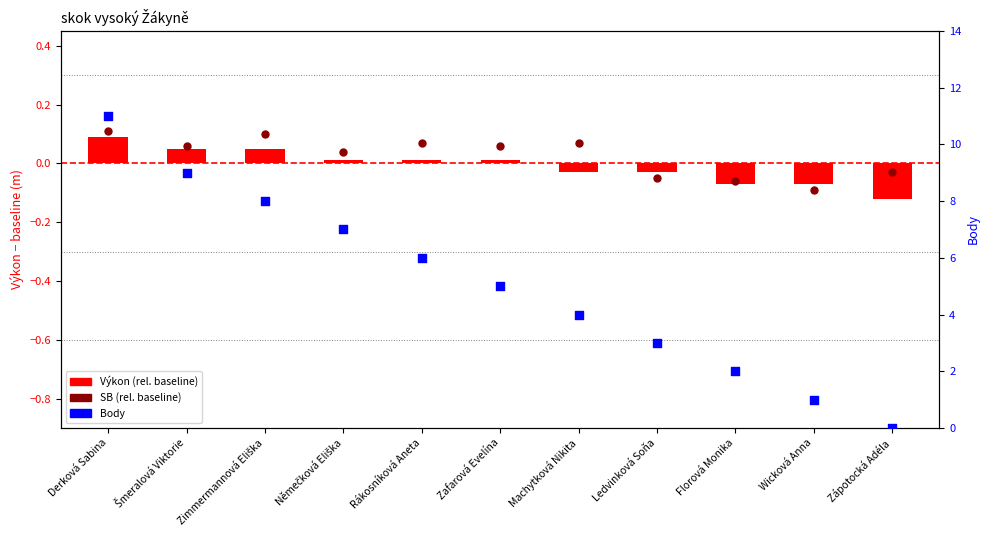

At which category is the sum across all series the highest?

Derková Sabina